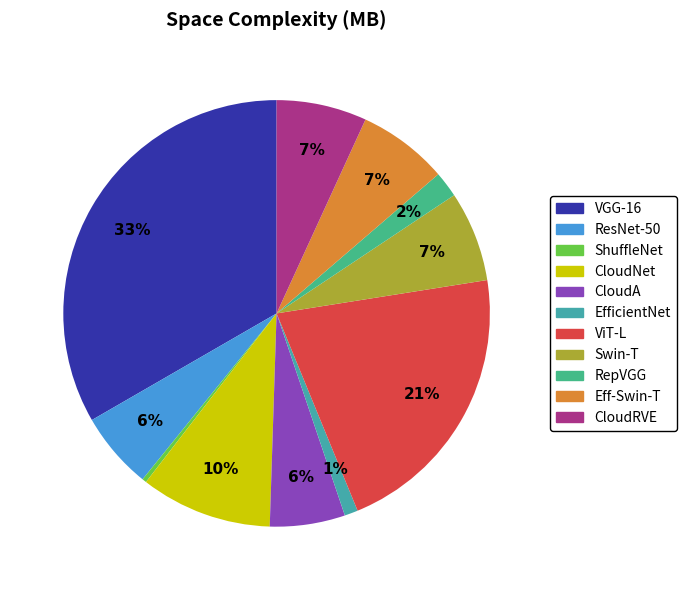

Which category has the biggest portion of the pie?

VGG-16